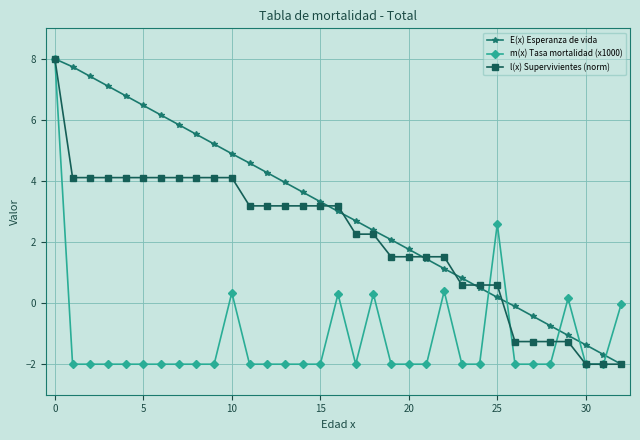

Is this an area chart (filled region under the line)?

No